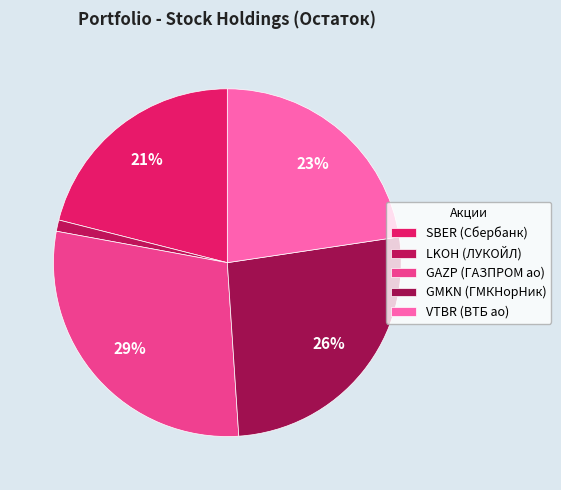

To the nearest percent, what is the average slice percentage?

20%